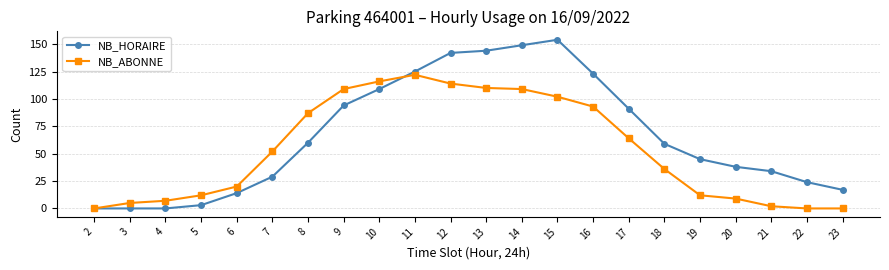

What is the total value across all series at 22?

24